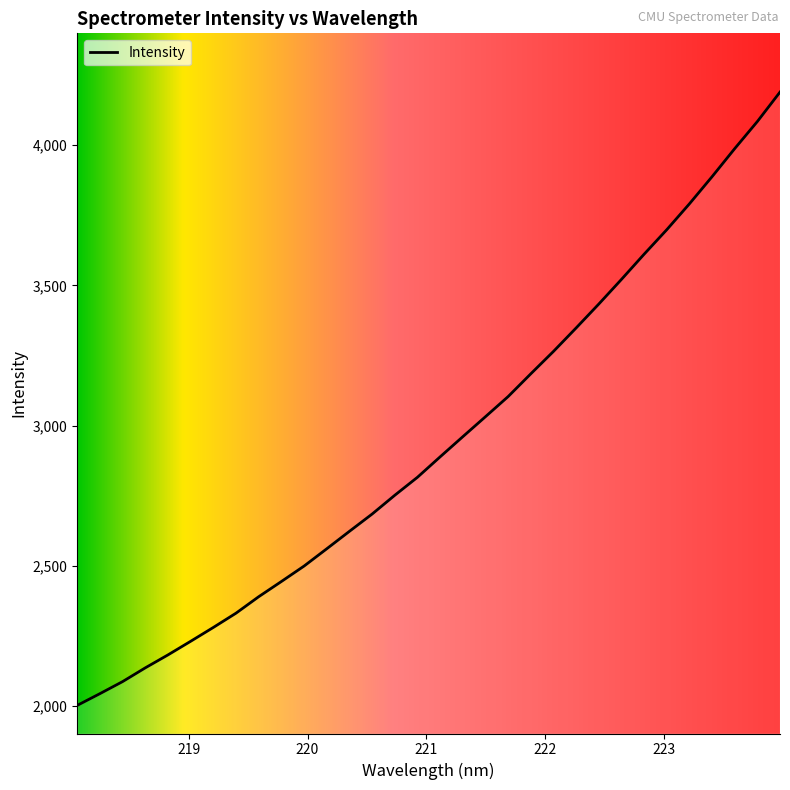

What is the maximum value shown in the chart?

4188.9